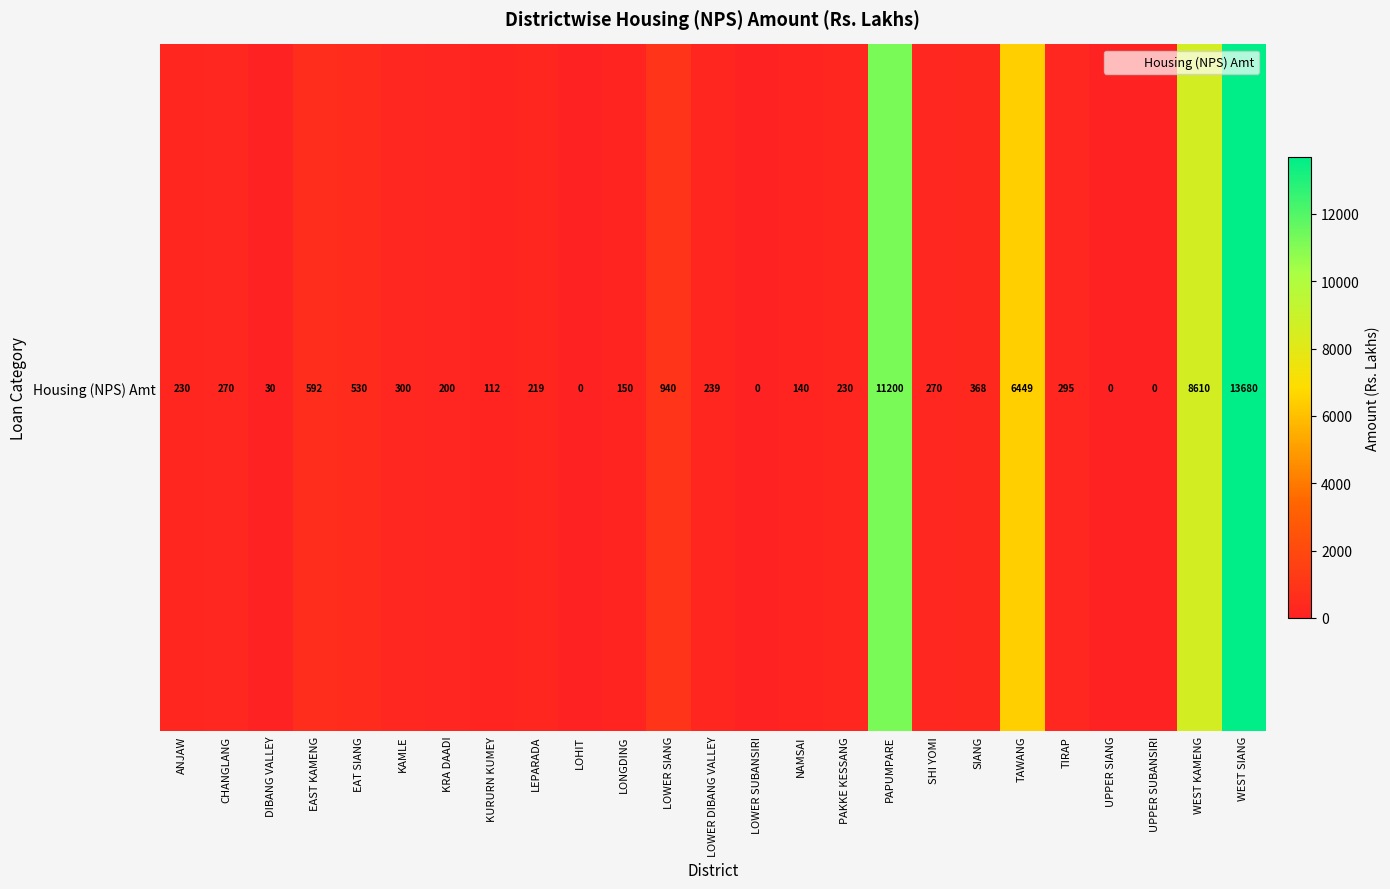

What is the change in value from LONGDING to LOWER SIANG?

+790.0